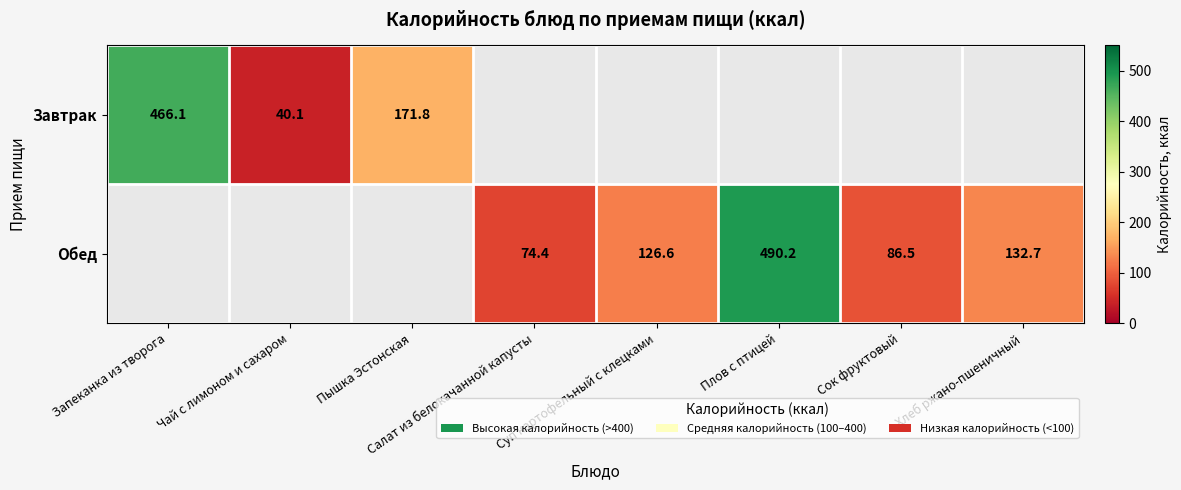

The value of Обед at Суп картофельный с клецками is 126.6. True or false?

True